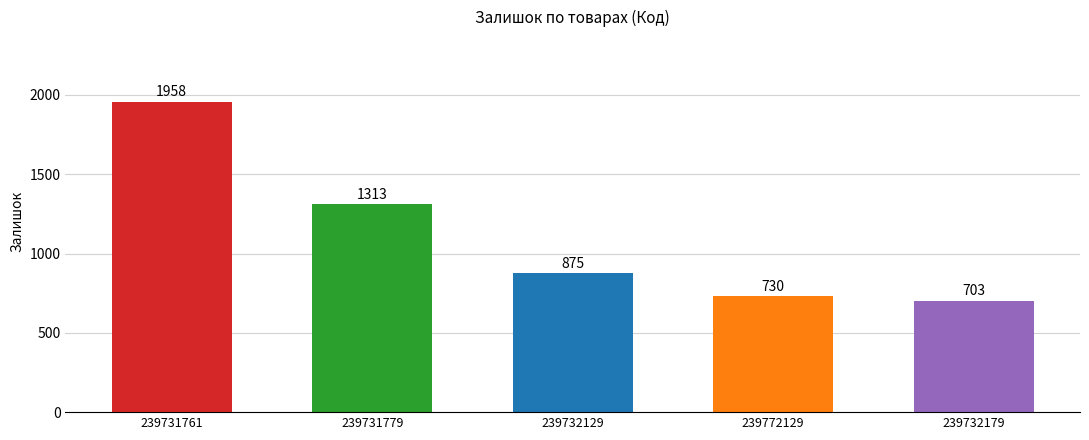

List the labels in order of value, smallest first.

239732179, 239772129, 239732129, 239731779, 239731761